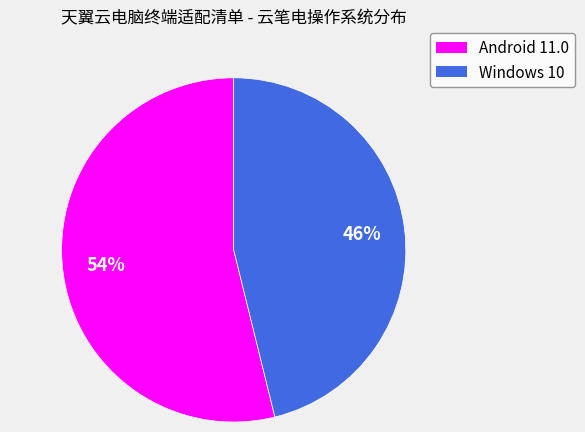

To the nearest percent, what percentage of the pie is Windows 10?

46%